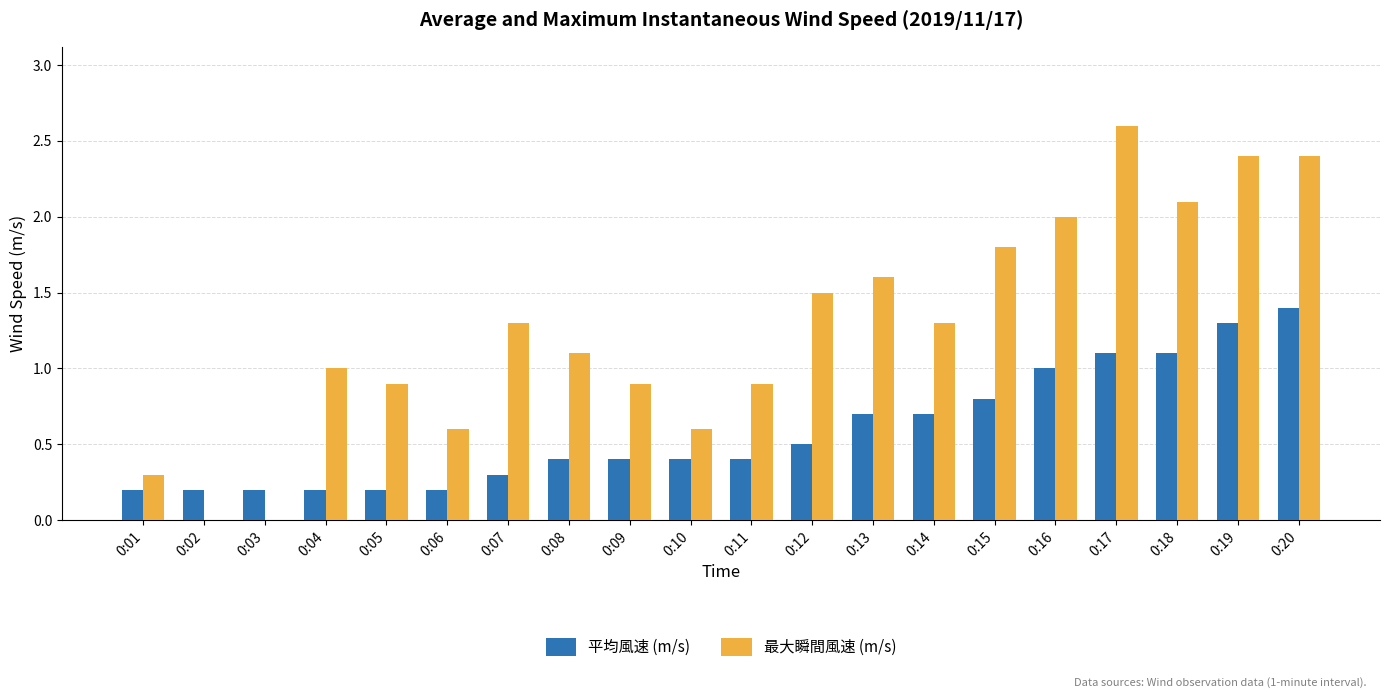

What is the sum of all 最大瞬間風速 (m/s) values?

25.3